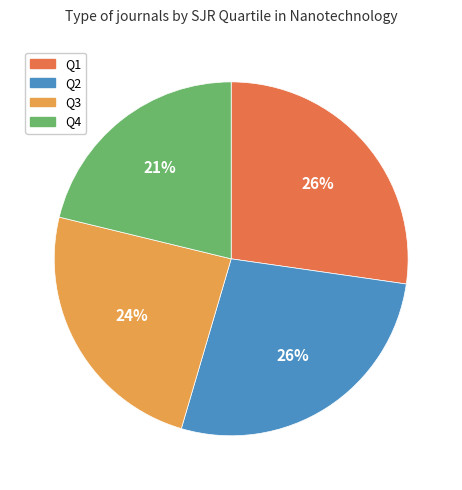

To the nearest percent, what is the difference between the Q3 and Q4 slice percentages?

3%